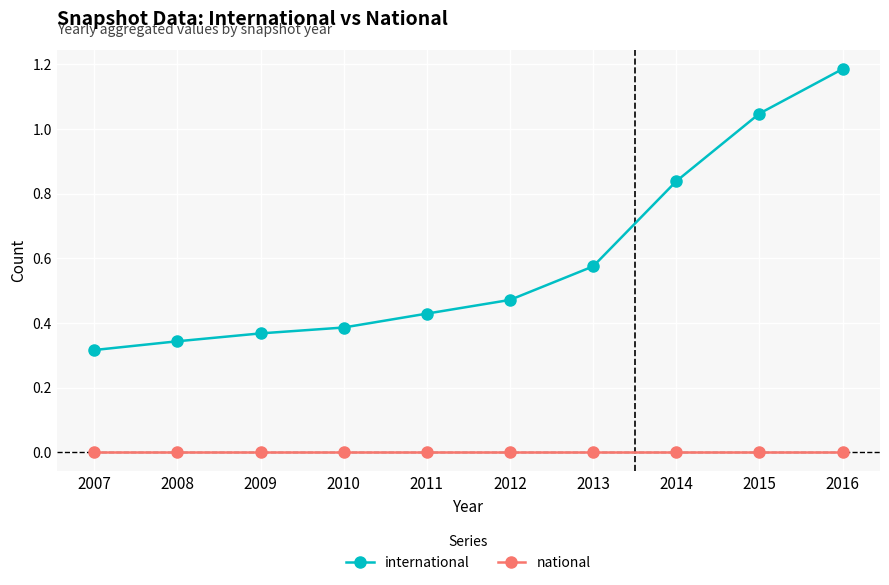

True or false: national and international intersect in this chart.

False